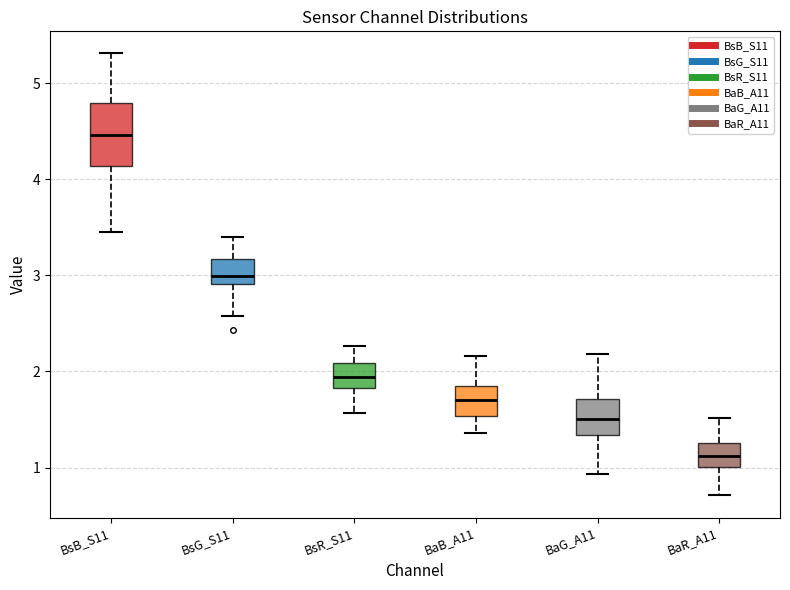

Reading left to right, transcribe this box plot: for each box, give where its median line is, the range the box spans, and where its two whiskers end, as read against the y-axis. The values are not printed on the chart, so give them approximately, as read against the axis.

BsB_S11: median 4.5, box 4.1 to 4.8, whiskers 3.5 to 5.3
BsG_S11: median 3.0, box 2.9 to 3.2, whiskers 2.6 to 3.4
BsR_S11: median 1.9, box 1.8 to 2.1, whiskers 1.6 to 2.3
BaB_A11: median 1.7, box 1.5 to 1.8, whiskers 1.4 to 2.2
BaG_A11: median 1.5, box 1.3 to 1.7, whiskers 0.9 to 2.2
BaR_A11: median 1.1, box 1.0 to 1.3, whiskers 0.7 to 1.5